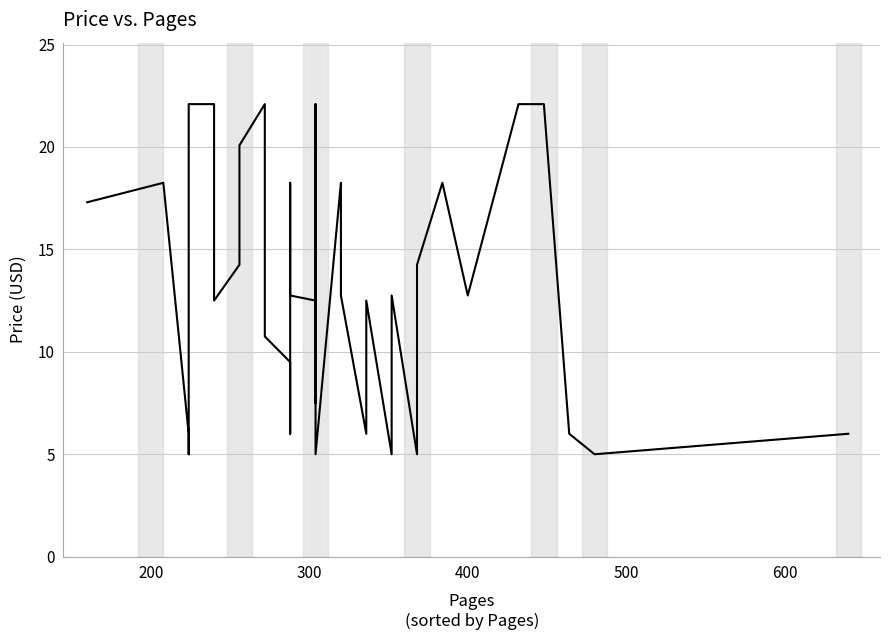

Reading right to left, transcribe all the data shown in this chart.

6.0	5.0	6.0	22.1	22.1	12.8	18.2	14.2	5.0	12.8	5.0	12.5	10.8	6.0	12.8	18.2	18.2	5.0	12.8	7.5	22.1	17.3	12.5	12.8	18.2	11.5	6.0	9.5	10.8	22.1	20.1	14.2	12.5	18.2	22.1	22.1	5.0	6.0	18.2	17.3